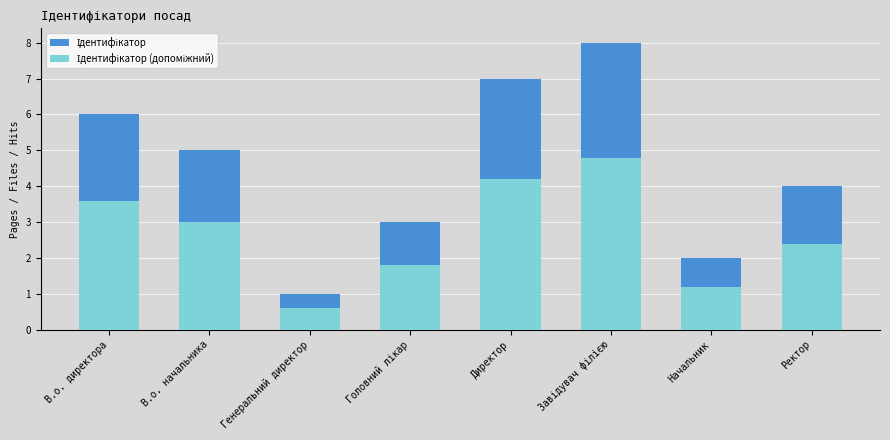

What is the label of the 4th bar from the right?

Директор